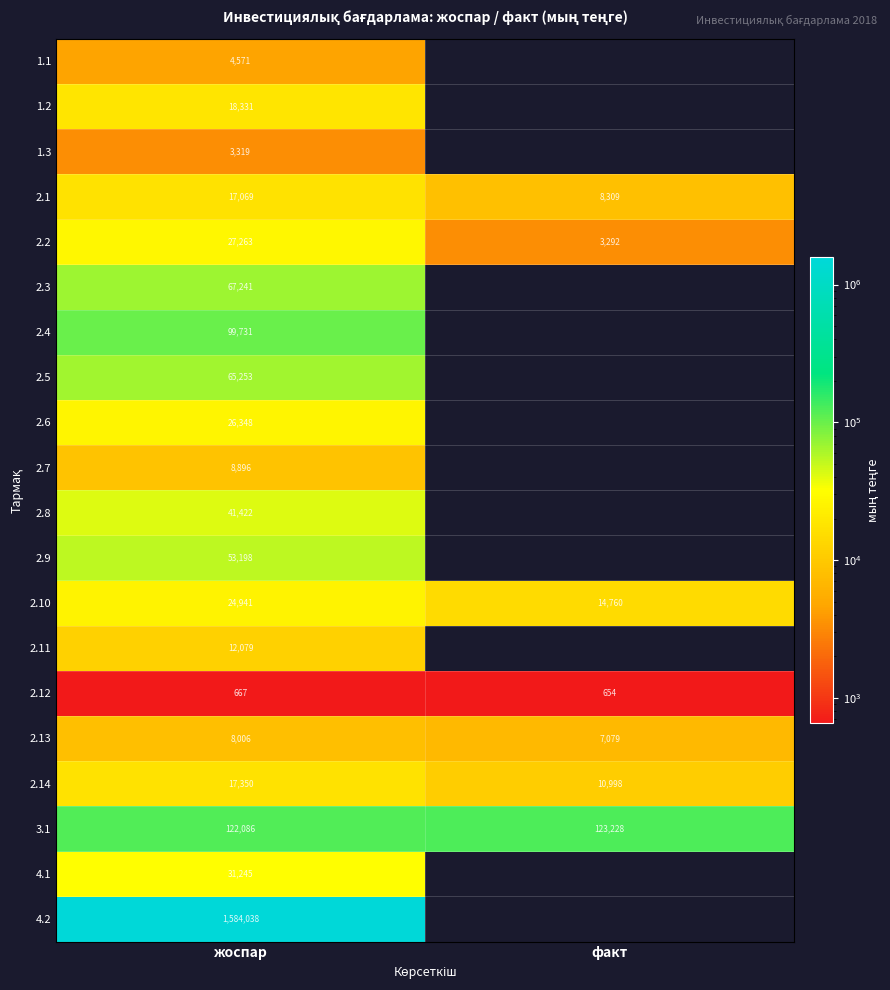

The 2.14 series shows 28853 at жоспар. True or false?

False